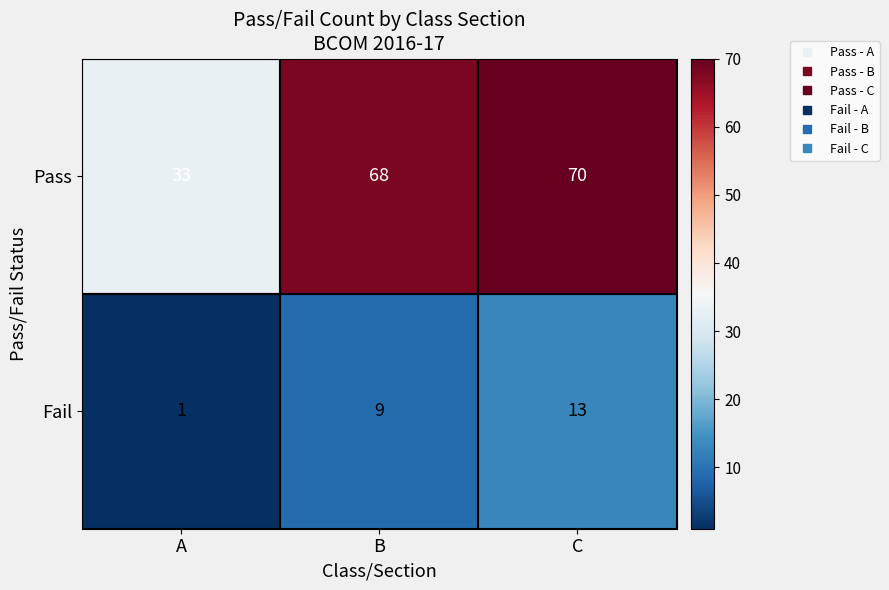

List the labels in order of Fail value, largest first.

C, B, A